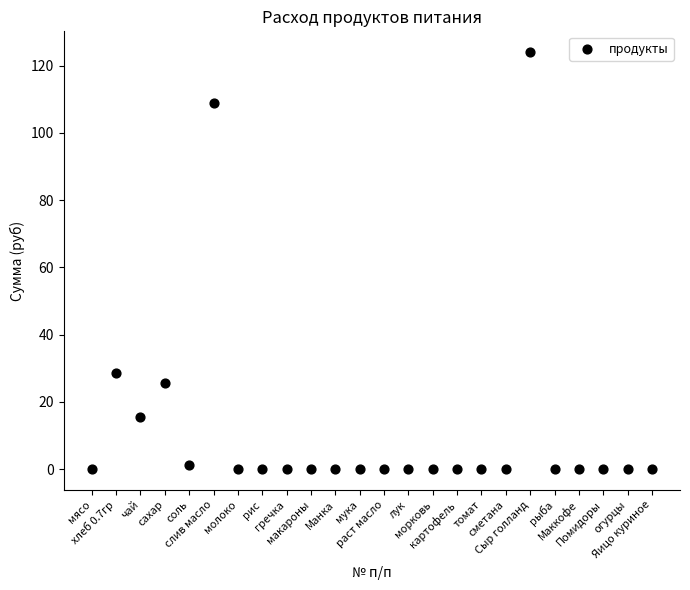

What is the range of Y values (max minus min)?

124.0